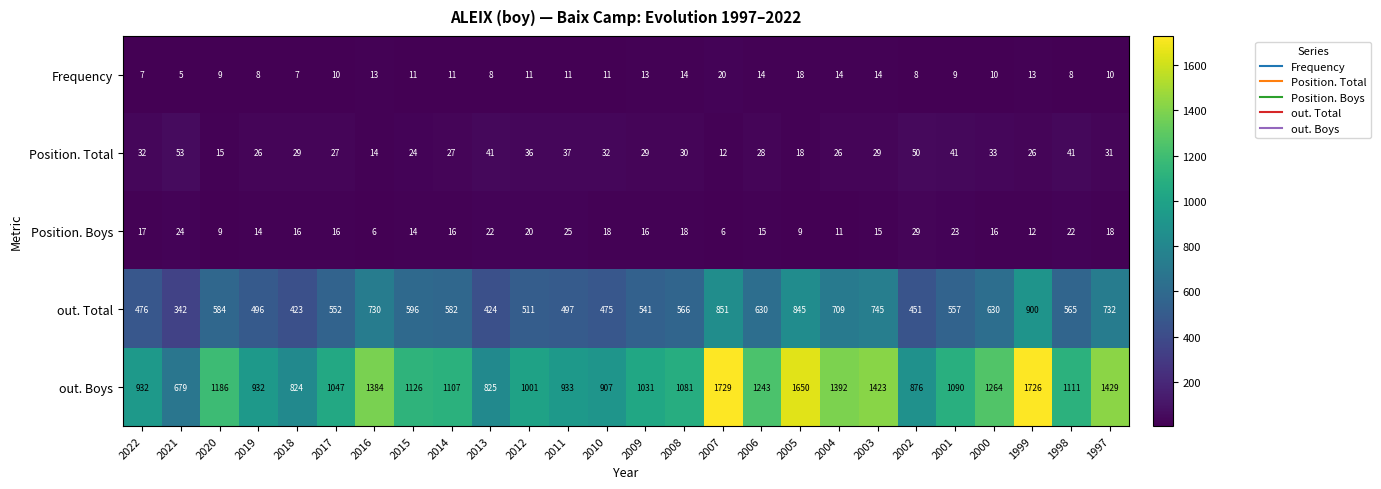

Rank the series by their maximum value, from highest to lowest.

out. Boys, out. Total, Position. Total, Position. Boys, Frequency